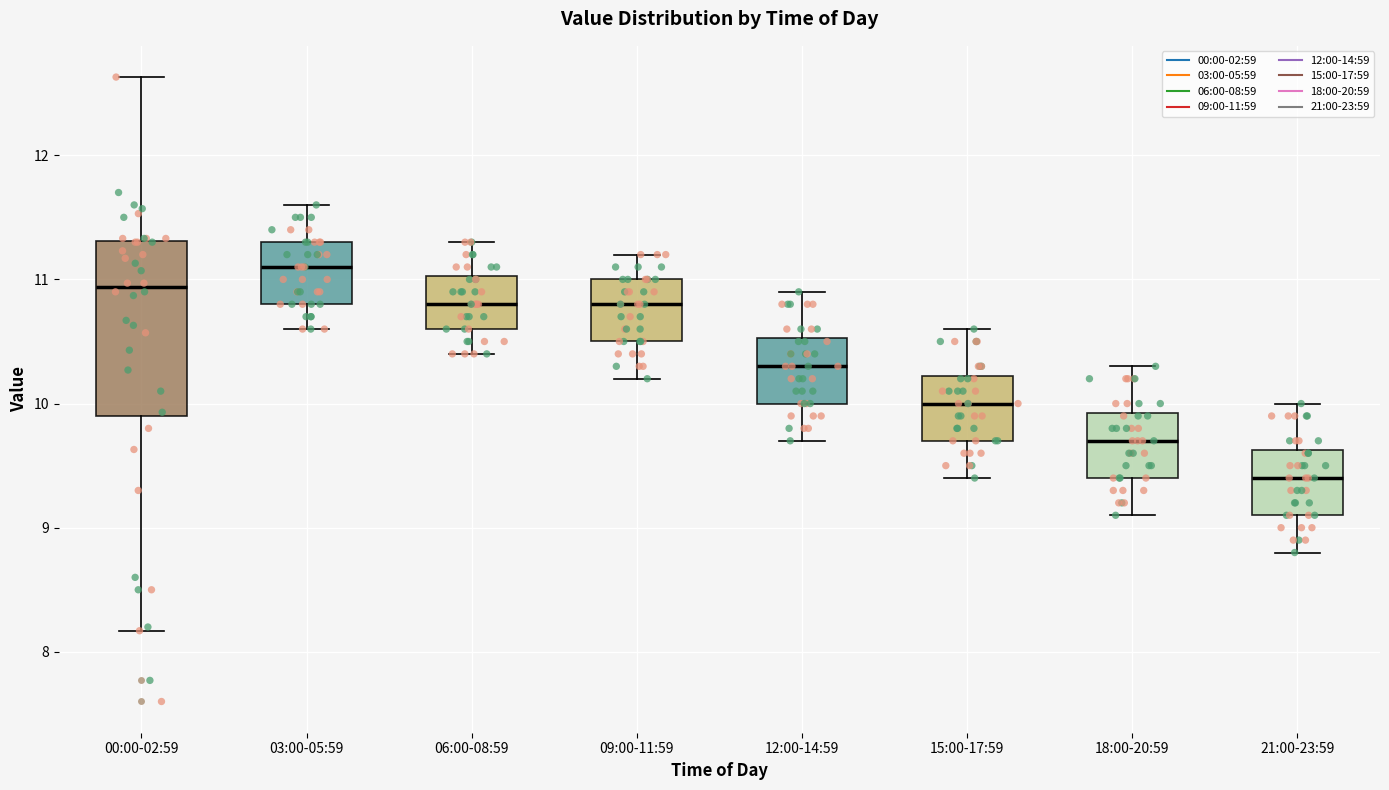

Reading left to right, read every box against the y-axis: the position of its median line, the range the box covers, and the ends of its whiskers. The values are not printed on the chart, so give them approximately, as read against the axis.

00:00-02:59: median 10.9, box 9.9 to 11.3, whiskers 8.2 to 12.6
03:00-05:59: median 11.1, box 10.8 to 11.3, whiskers 10.6 to 11.6
06:00-08:59: median 10.8, box 10.6 to 11.0, whiskers 10.4 to 11.3
09:00-11:59: median 10.8, box 10.5 to 11.0, whiskers 10.2 to 11.2
12:00-14:59: median 10.3, box 10.0 to 10.5, whiskers 9.7 to 10.9
15:00-17:59: median 10.0, box 9.7 to 10.2, whiskers 9.4 to 10.6
18:00-20:59: median 9.7, box 9.4 to 9.9, whiskers 9.1 to 10.3
21:00-23:59: median 9.4, box 9.1 to 9.6, whiskers 8.8 to 10.0